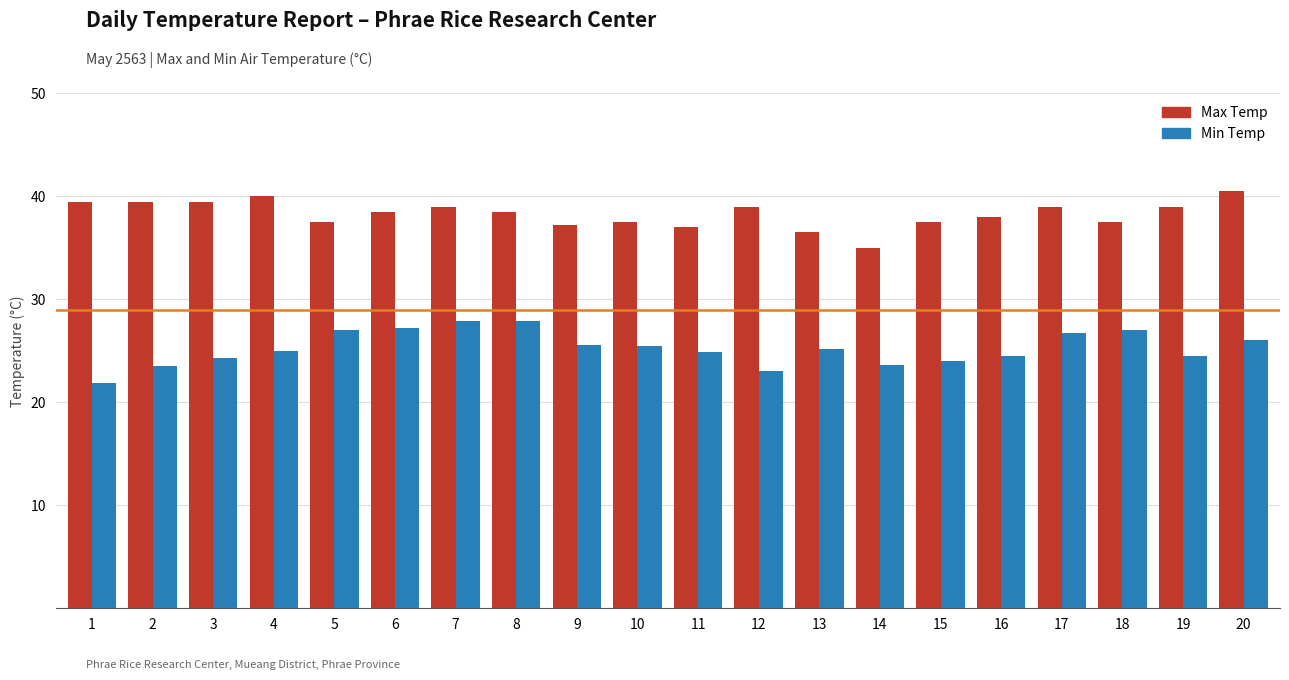

Rank the series at 3 from highest to lowest value.

Max Temp, Min Temp